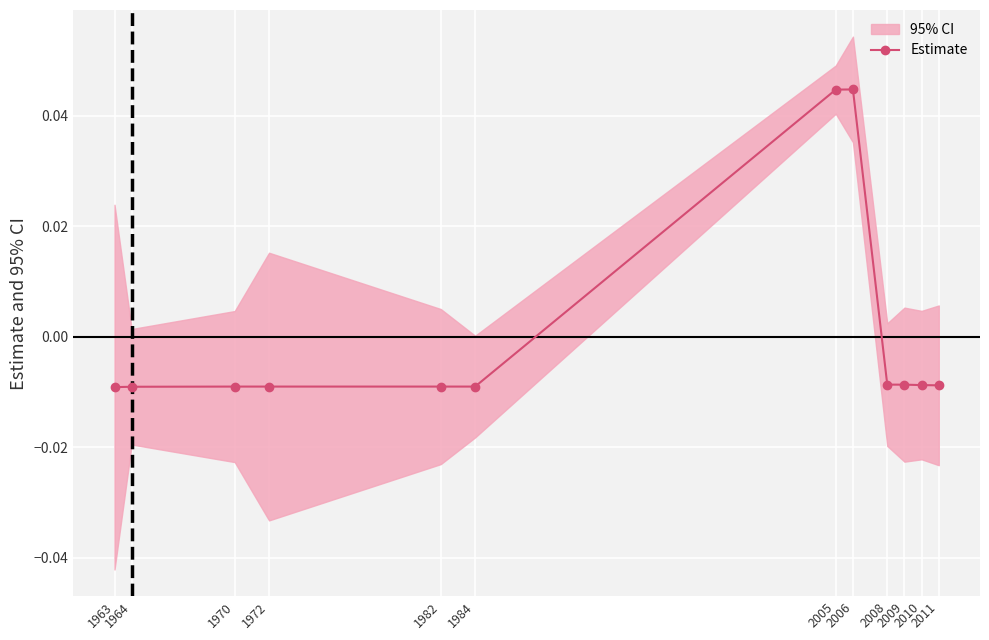

How many data points are less than 0?

10